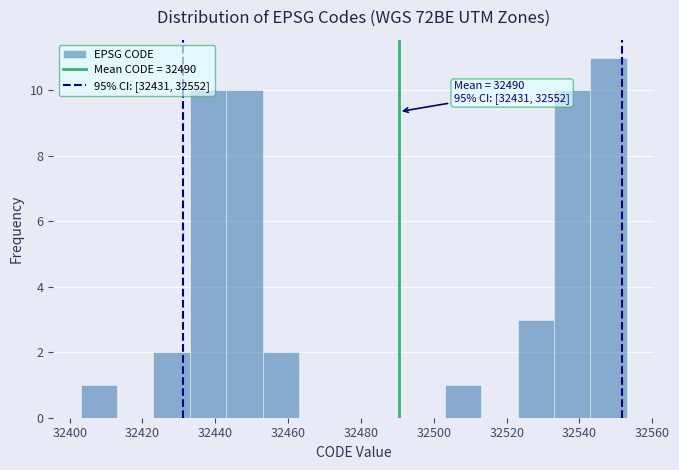

Over which range of the x-axis is the bar tallest?

32543 to 32553